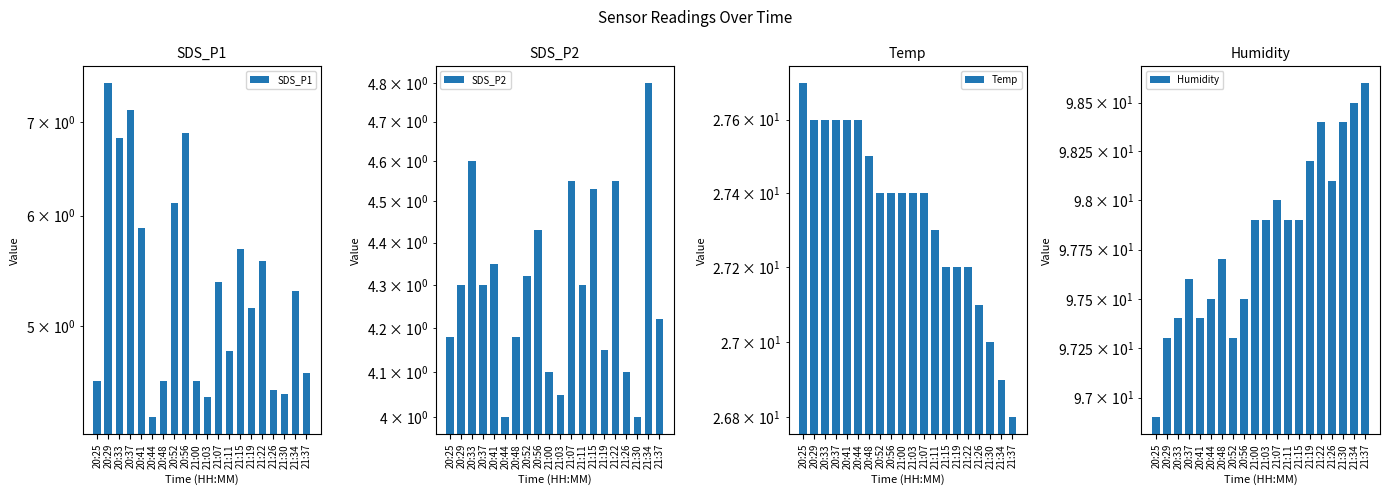

Reading left to right, extract all data points from this chart.

SDS_P1: 20:25=4.6	20:29=7.5	20:33=6.8	20:37=7.2	20:41=5.9	20:44=4.3	20:48=4.6	20:52=6.1	20:56=6.9	21:00=4.6	21:03=4.5	21:07=5.4	21:11=4.8	21:15=5.7	21:19=5.2	21:22=5.6	21:26=4.5	21:30=4.5	21:34=5.3	21:37=4.6
SDS_P2: 20:25=4.2	20:29=4.3	20:33=4.6	20:37=4.3	20:41=4.3	20:44=4.0	20:48=4.2	20:52=4.3	20:56=4.4	21:00=4.1	21:03=4.0	21:07=4.5	21:11=4.3	21:15=4.5	21:19=4.2	21:22=4.5	21:26=4.1	21:30=4.0	21:34=4.8	21:37=4.2
Temp: 20:25=27.7	20:29=27.6	20:33=27.6	20:37=27.6	20:41=27.6	20:44=27.6	20:48=27.5	20:52=27.4	20:56=27.4	21:00=27.4	21:03=27.4	21:07=27.4	21:11=27.3	21:15=27.2	21:19=27.2	21:22=27.2	21:26=27.1	21:30=27.0	21:34=26.9	21:37=26.8
Humidity: 20:25=96.9	20:29=97.3	20:33=97.4	20:37=97.6	20:41=97.4	20:44=97.5	20:48=97.7	20:52=97.3	20:56=97.5	21:00=97.9	21:03=97.9	21:07=98.0	21:11=97.9	21:15=97.9	21:19=98.2	21:22=98.4	21:26=98.1	21:30=98.4	21:34=98.5	21:37=98.6